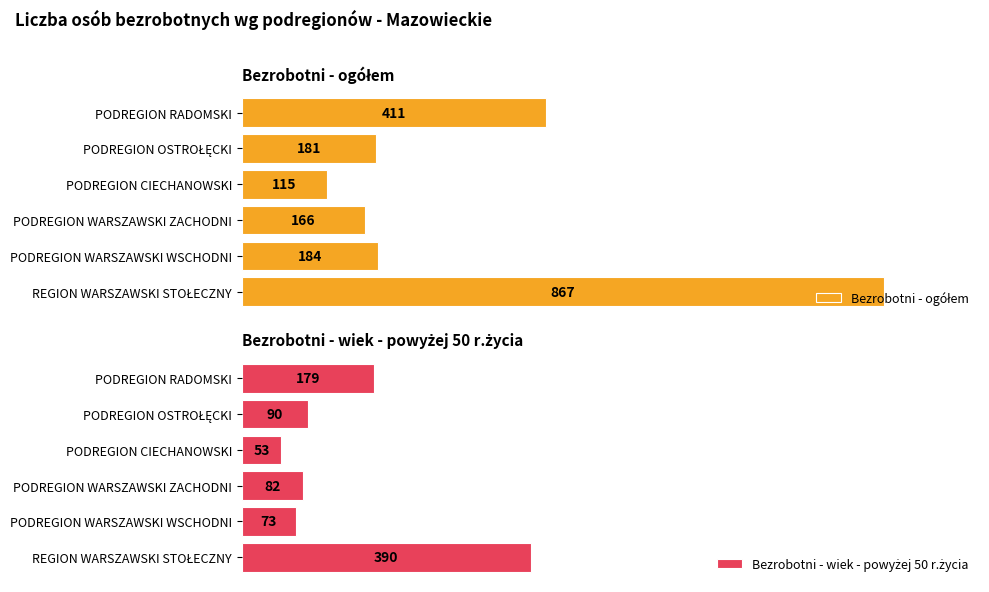

Is the value of Bezrobotni - ogółem at PODREGION RADOMSKI greater than the value of Bezrobotni - wiek - powyżej 50 r.życia at PODREGION WARSZAWSKI WSCHODNI?

Yes